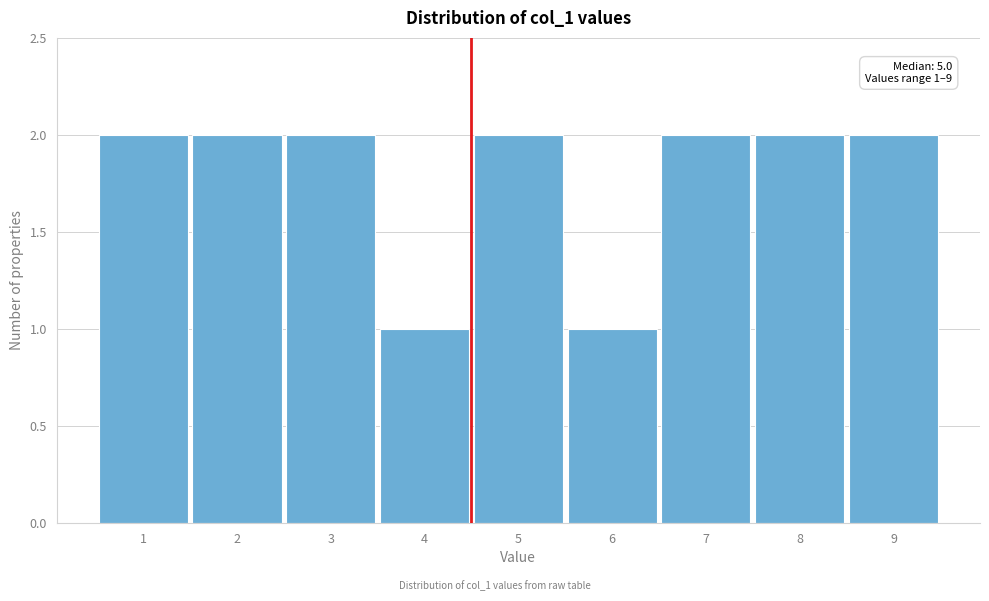

Reading left to right, transcribe all the data shown in this chart.

1=2	2=2	3=2	4=1	5=2	6=1	7=2	8=2	9=2